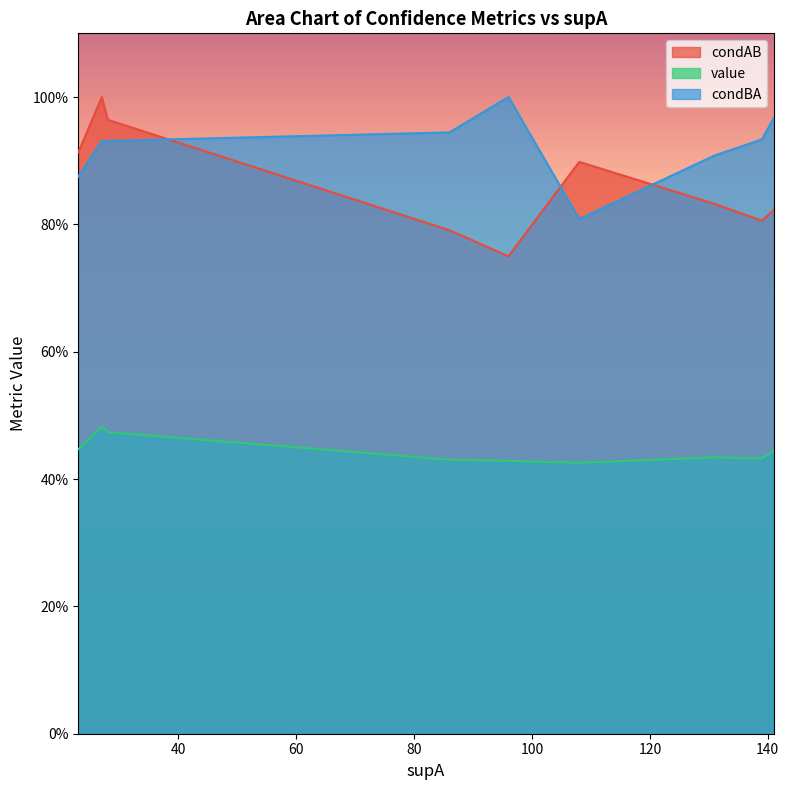

What is the approximate value of condAB at 23?

0.9